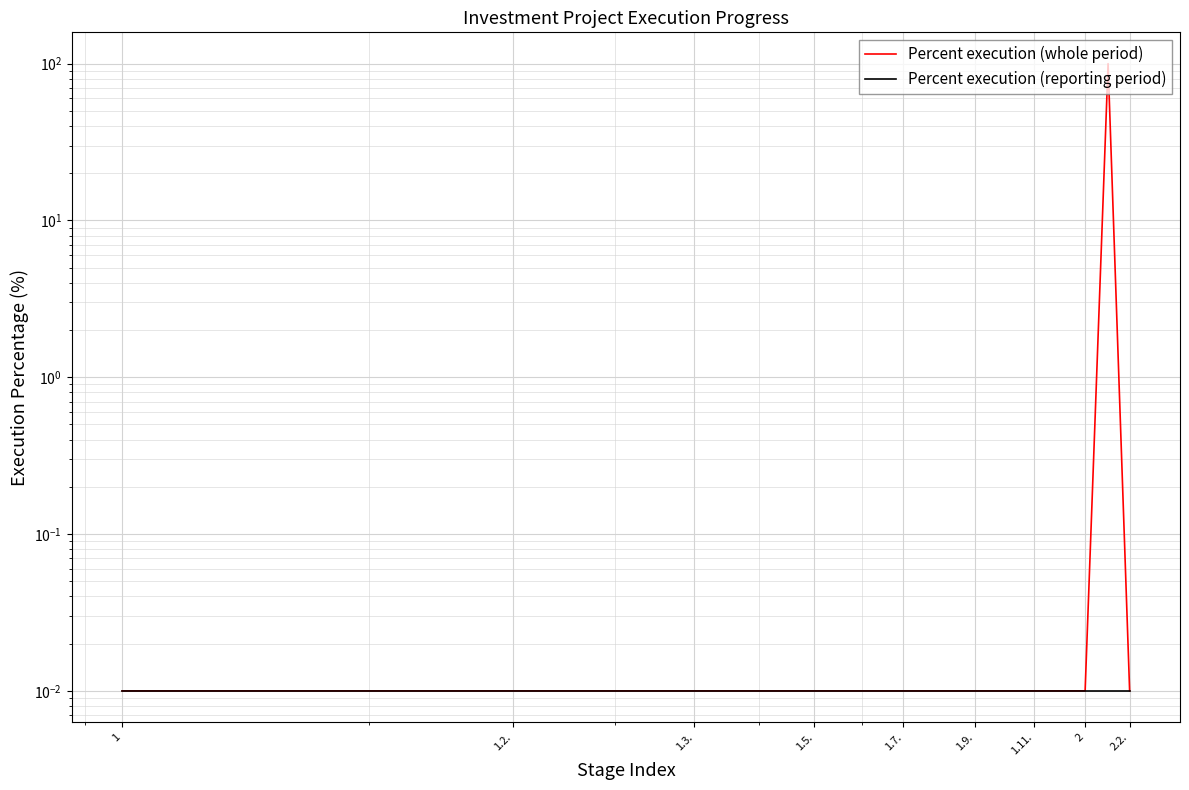

True or false: Percent execution (reporting period) and Percent execution (whole period) intersect in this chart.

False